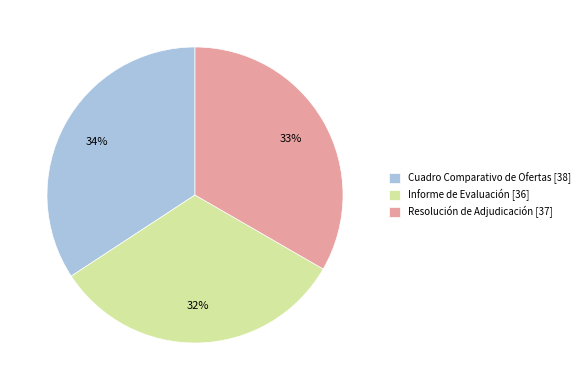

Which category has the smallest portion of the pie?

Informe de Evaluación